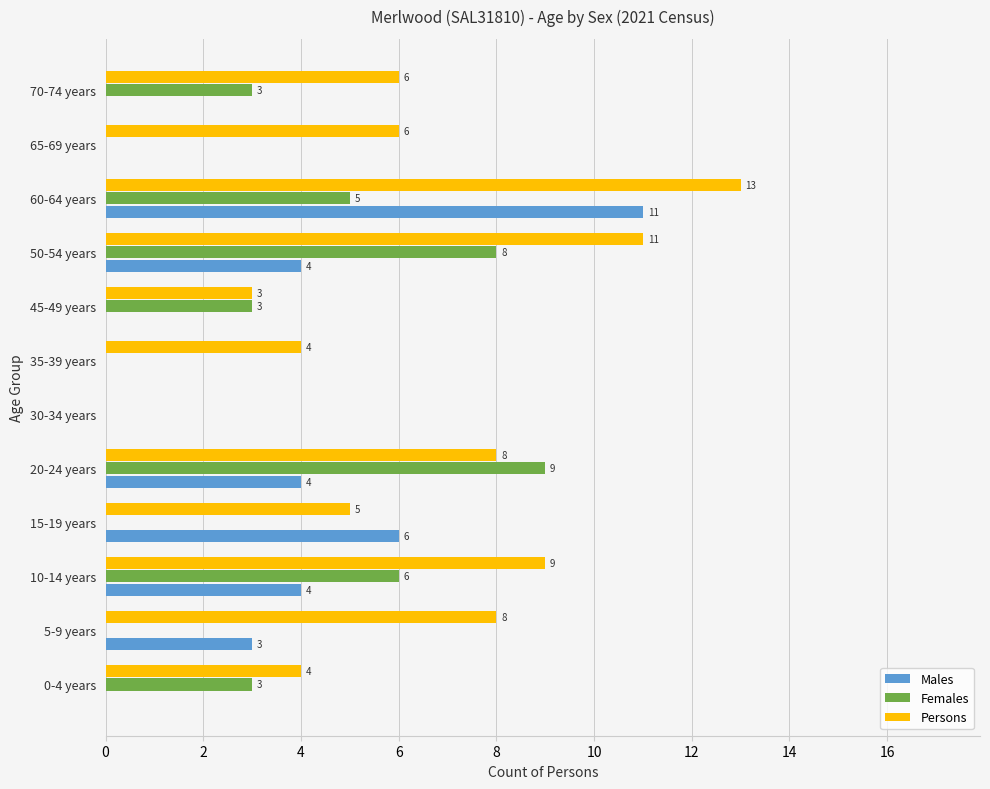

At which category is the sum across all series the highest?

60-64 years